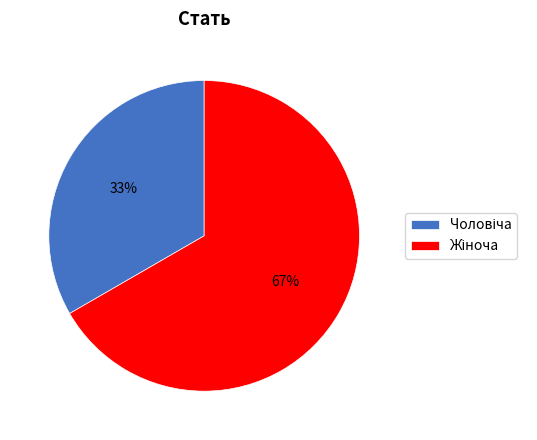

Does any single category account for the majority?

Yes